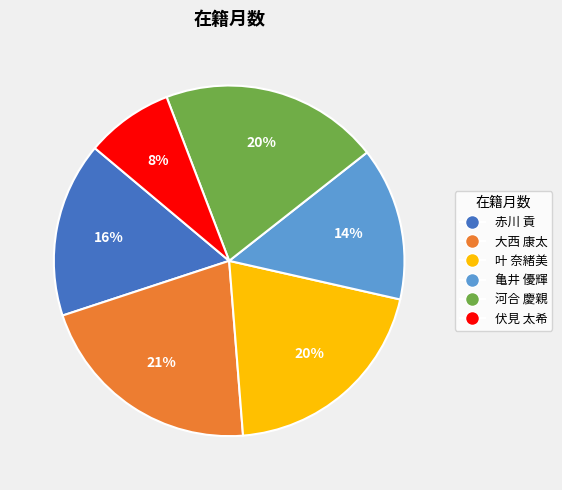

Does 叶 奈緒美 represent more than half of the total?

No